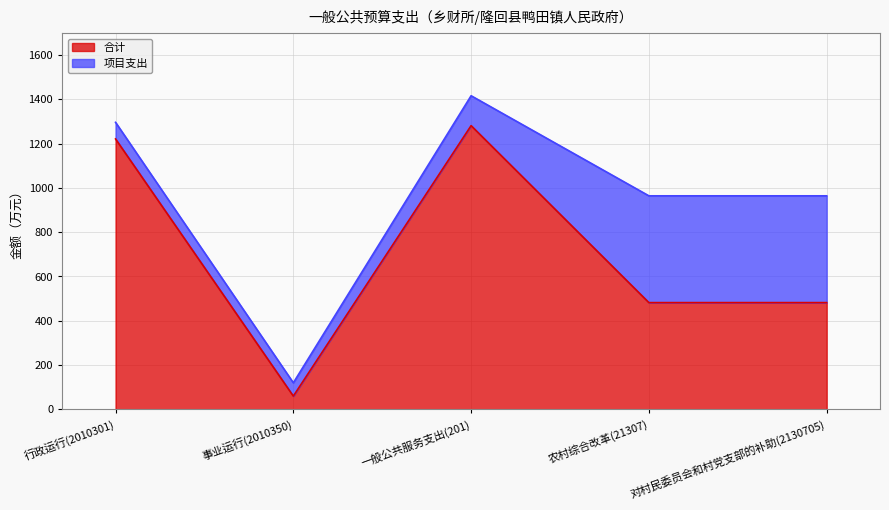

Where is the data nearest to the value 670?

农村综合改革(21307)